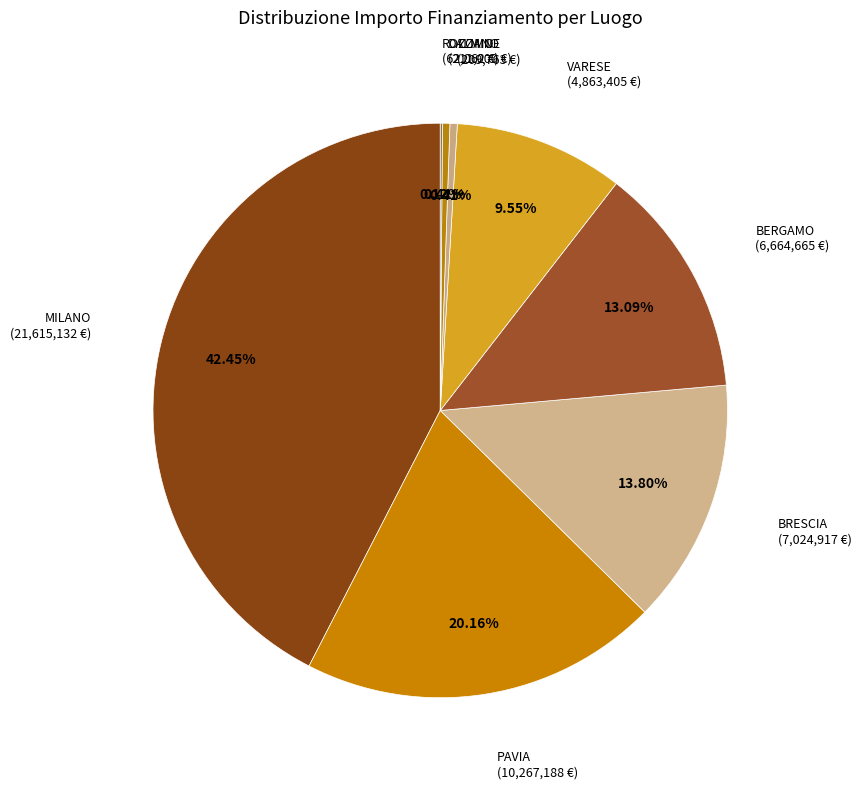

Count the number of slices in the pie.

8